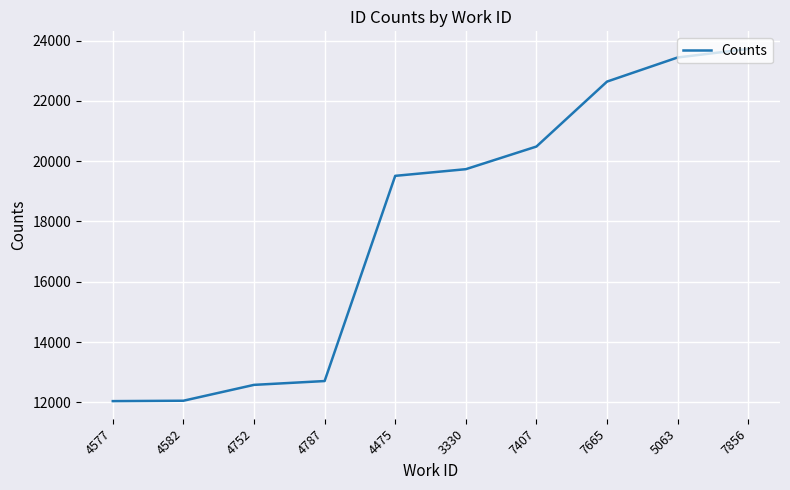

Where is the data nearest to the value 17881?

4475